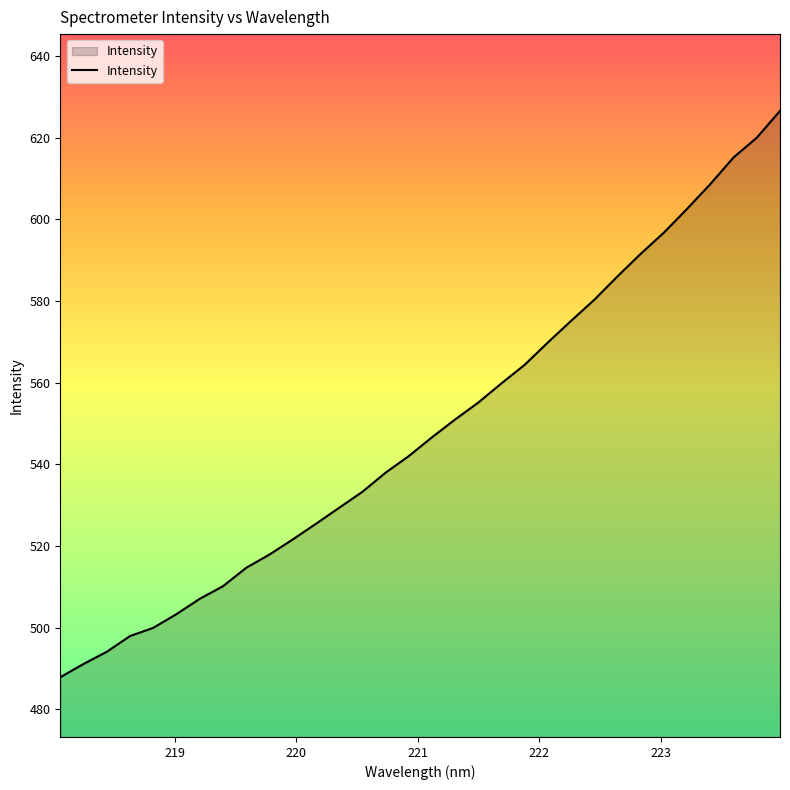

What is the difference between the maximum and minimum values?

138.7